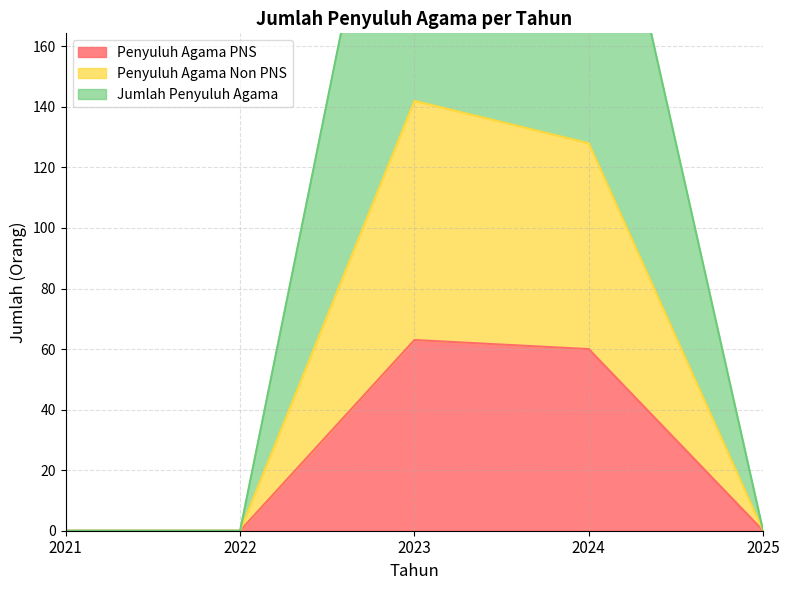

How many lines are shown in the chart?

3